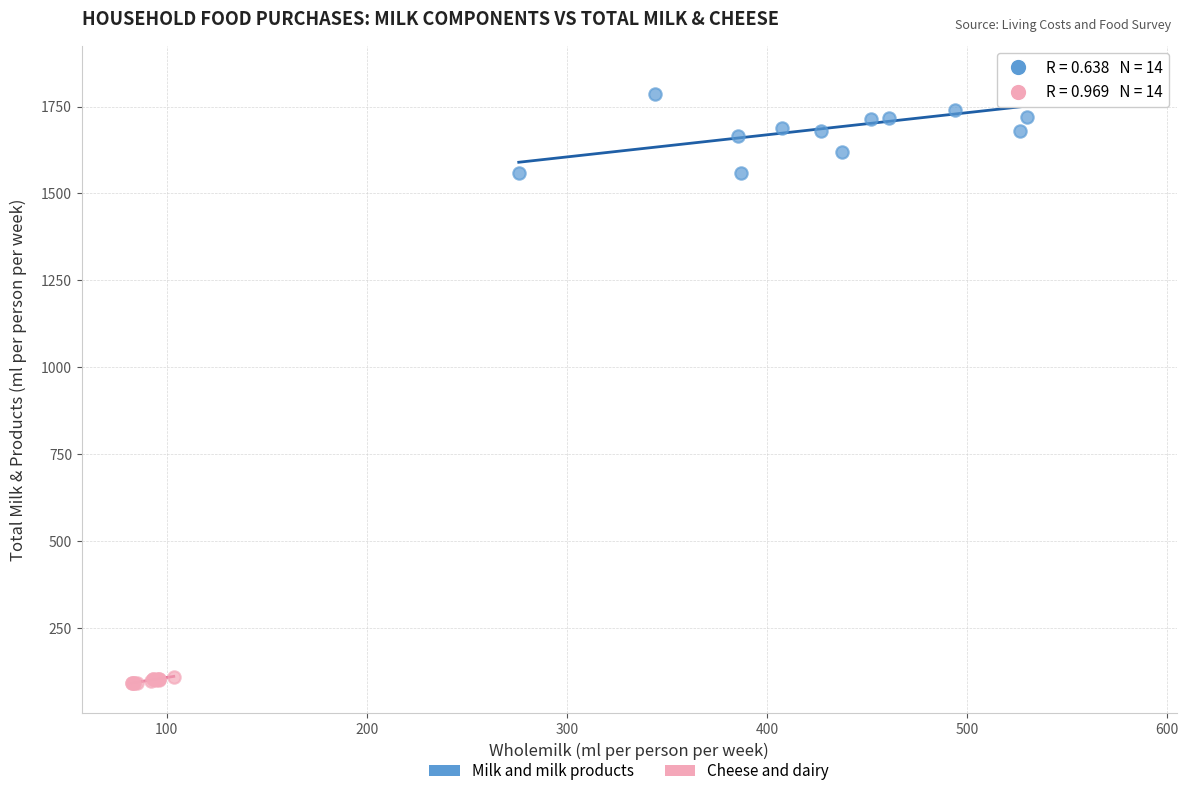

Which series reaches the minimum Y coordinate?

Cheese and dairy